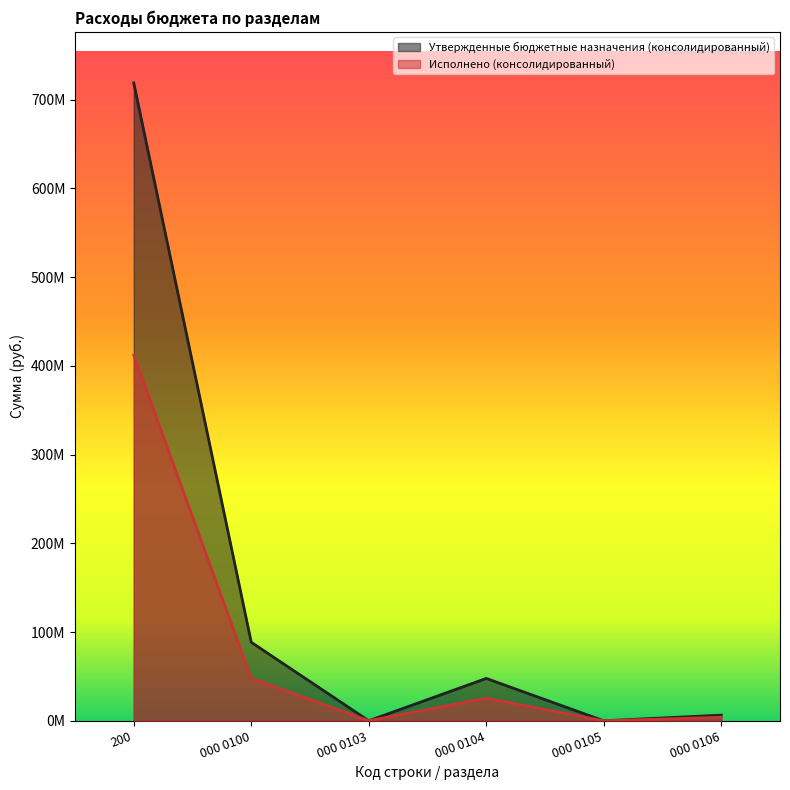

True or false: Исполнено (консолидированный) and Утвержденные бюджетные назначения (консолидированный) cross at least once.

False